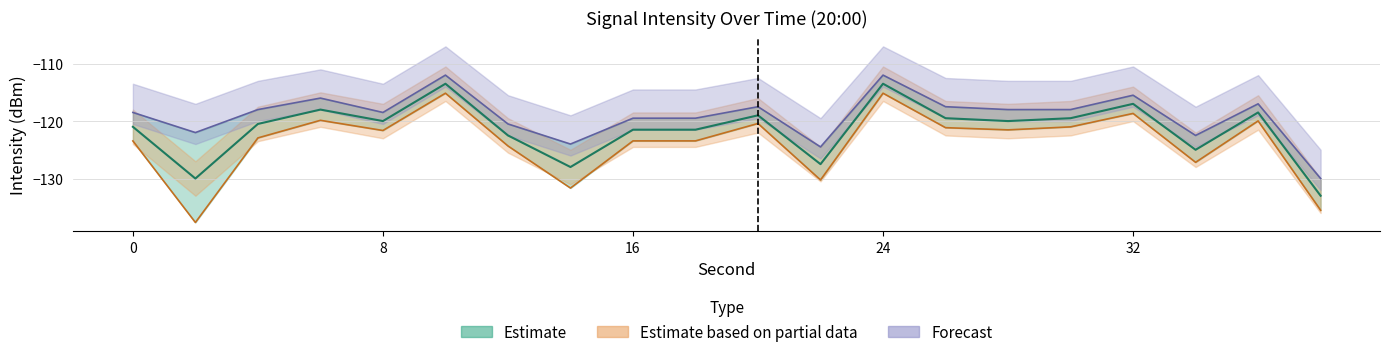

At which label does Mid Intensity reach its peak?

10